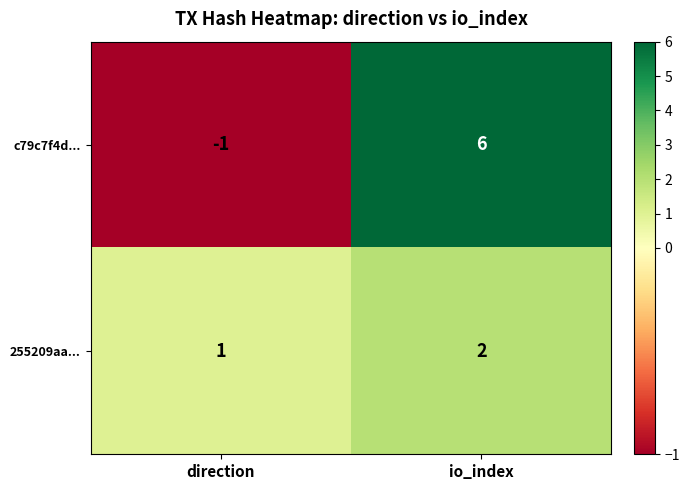

At which category is the sum across all series the highest?

io_index